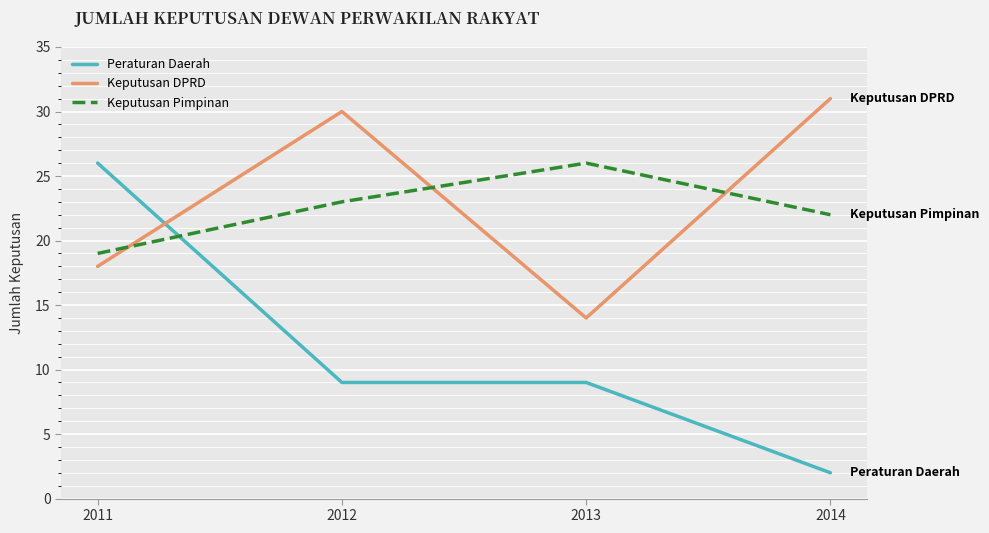

Between 2011 and 2014, which series saw the biggest shift?

Peraturan Daerah